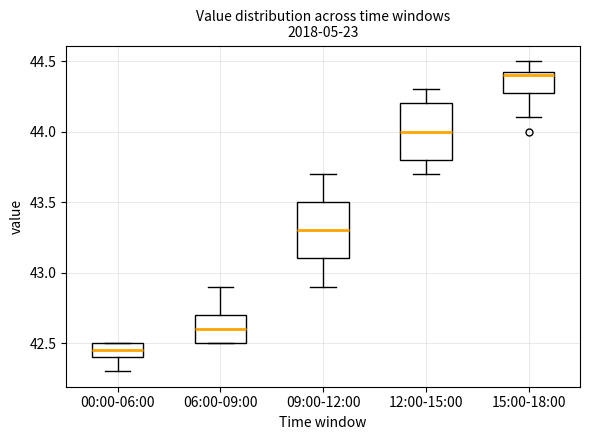

Reading left to right, transcribe this box plot: for each box, give where its median line is, the range the box spans, and where its two whiskers end, as read against the y-axis. The values are not printed on the chart, so give them approximately, as read against the axis.

00:00-06:00: median 42.45, box 42.40 to 42.50, whiskers 42.30 to 42.50
06:00-09:00: median 42.60, box 42.50 to 42.70, whiskers 42.50 to 42.90
09:00-12:00: median 43.30, box 43.10 to 43.50, whiskers 42.90 to 43.70
12:00-15:00: median 44.00, box 43.80 to 44.20, whiskers 43.70 to 44.30
15:00-18:00: median 44.40, box 44.30 to 44.45, whiskers 44.10 to 44.50